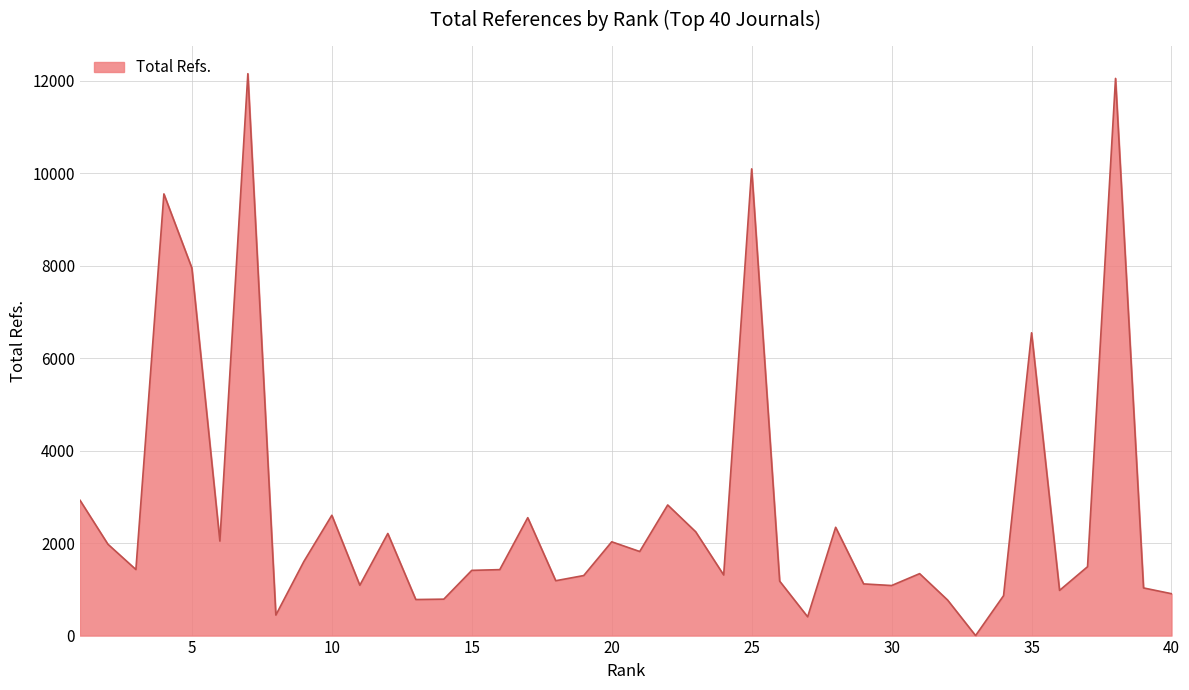

How many lines are shown in the chart?

1